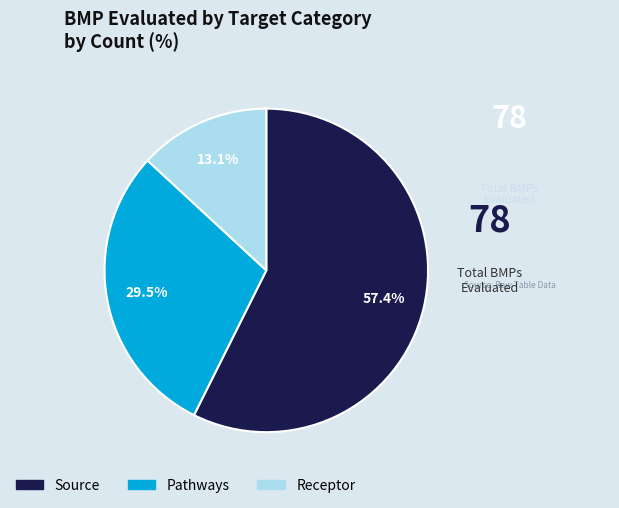

How many slices are in this pie chart?

3